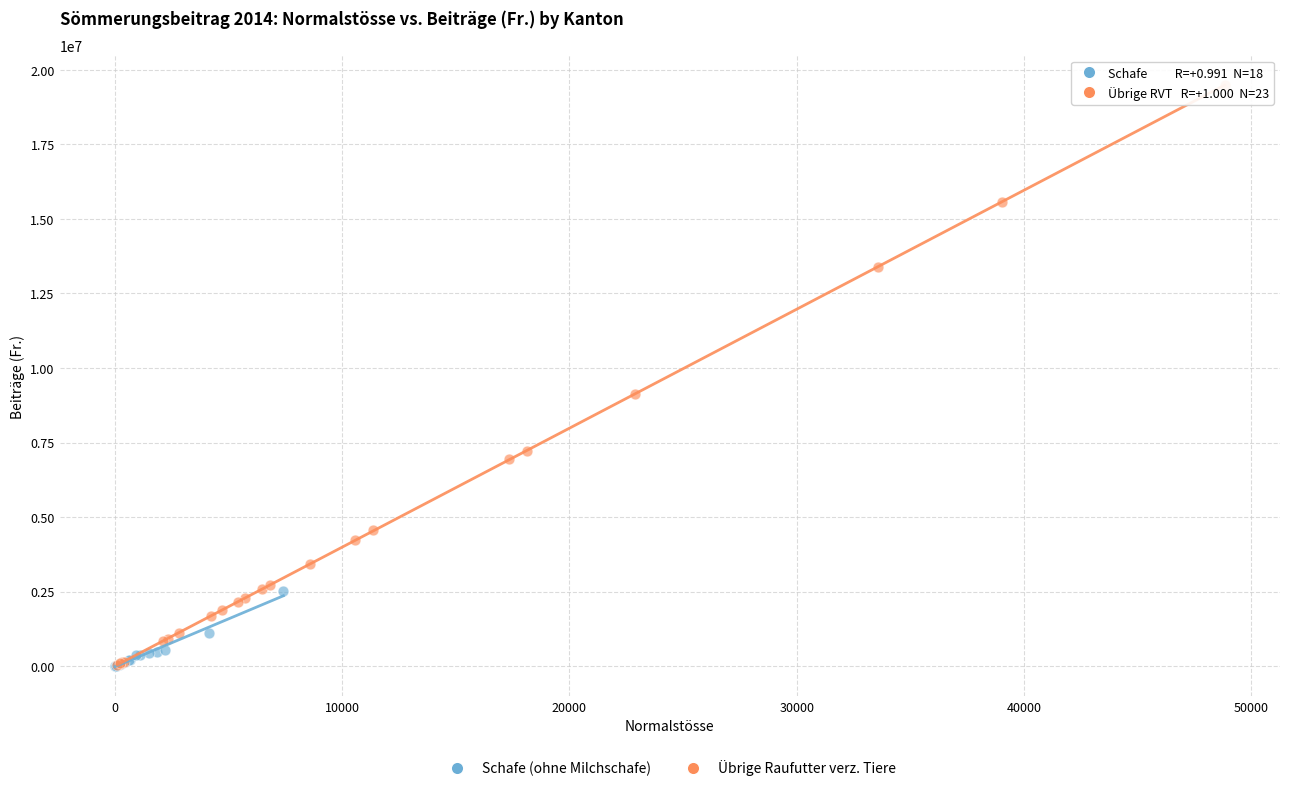

Which series reaches the maximum Y coordinate?

Übrige Raufutter verz. Tiere